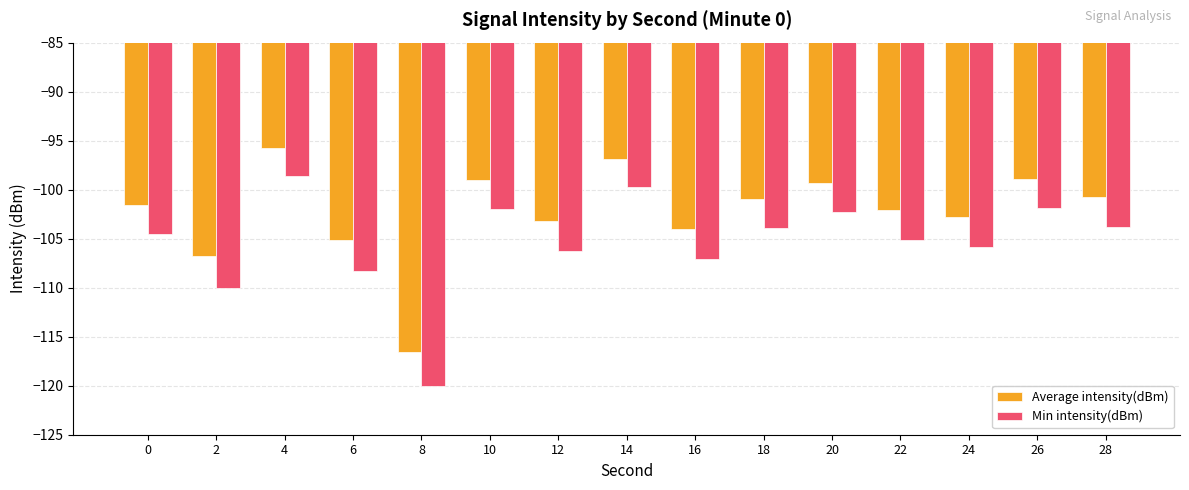

Which category has the highest value across all series?

4